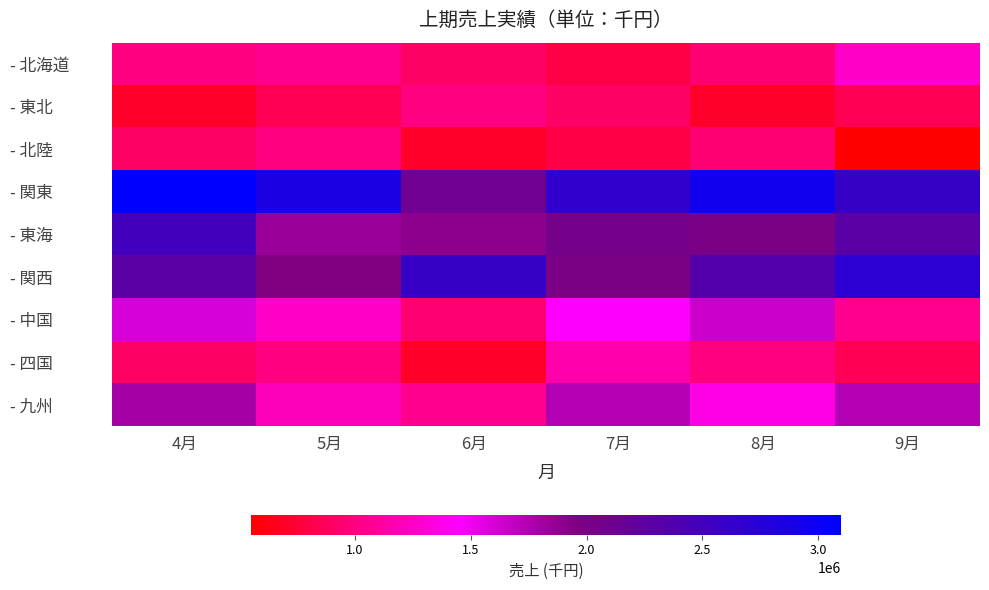

Reading right to left, transcribe all the data shown in this chart.

- 北海道: 9月=1250000	8月=950000	7月=800000	6月=900000	5月=1050000	4月=1000000
- 東北: 9月=850000	8月=700000	7月=900000	6月=1000000	5月=850000	4月=700000
- 北陸: 9月=550000	8月=950000	7月=800000	6月=700000	5月=1000000	4月=900000
- 関東: 9月=2600000	8月=2950000	7月=2650000	6月=2100000	5月=2850000	4月=3100000
- 東海: 9月=2300000	8月=2000000	7月=2050000	6月=1900000	5月=1850000	4月=2500000
- 関西: 9月=2700000	8月=2350000	7月=2000000	6月=2600000	5月=1950000	4月=2300000
- 中国: 9月=1050000	8月=1650000	7月=1450000	6月=950000	5月=1250000	4月=1600000
- 四国: 9月=850000	8月=1000000	7月=1150000	6月=700000	5月=1000000	4月=900000
- 九州: 9月=1750000	8月=1350000	7月=1750000	6月=1050000	5月=1200000	4月=1800000